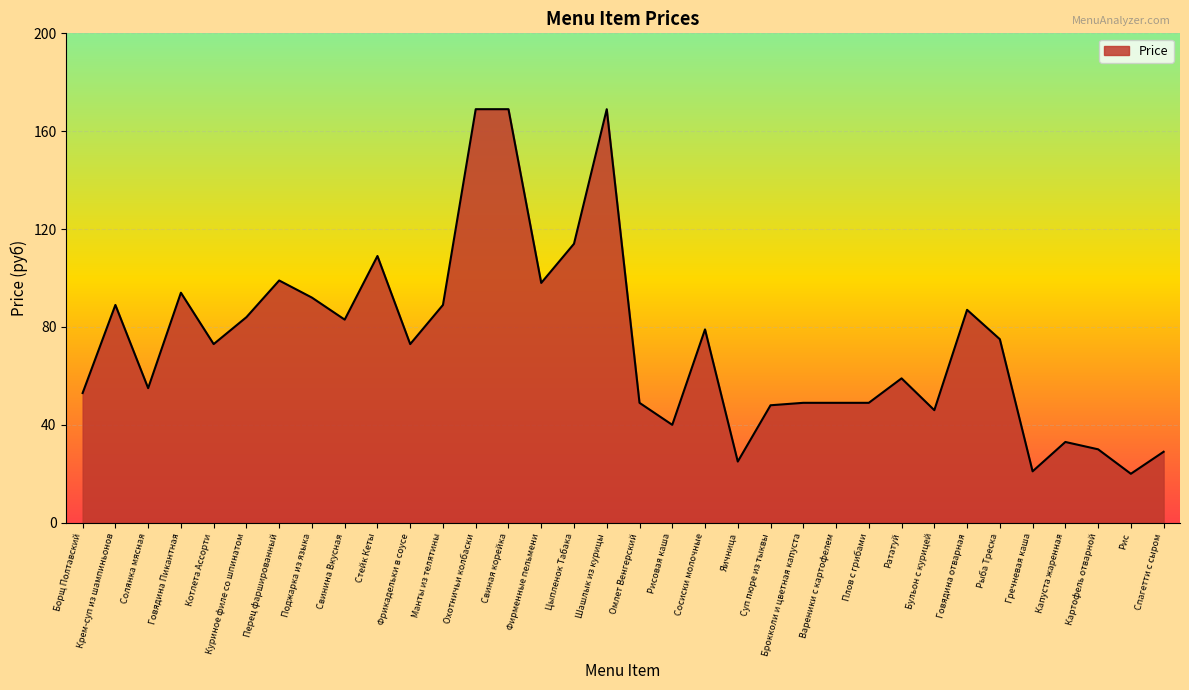

What is the sum of all values?

2500